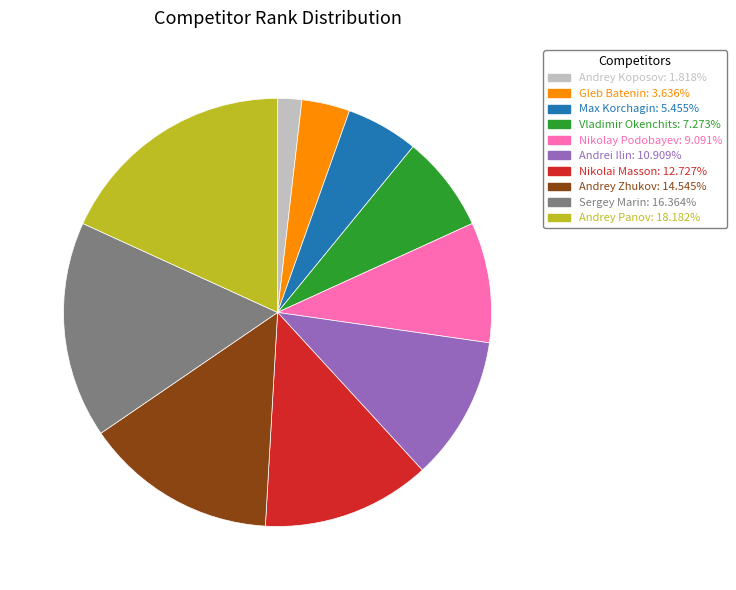

What is the largest slice in the pie chart?

Andrey Panov